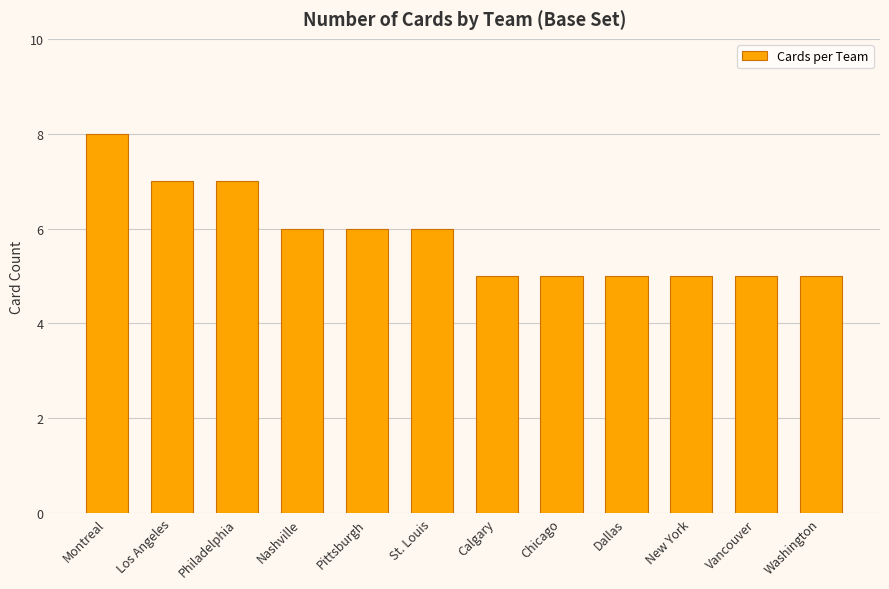

Between Chicago and St. Louis, which is larger?

St. Louis